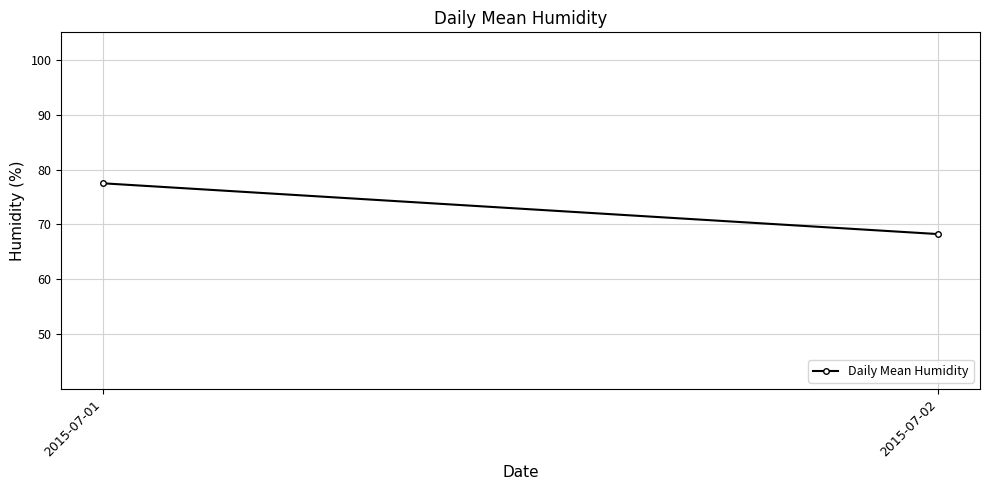

Is it true that the value at 2015-07-01 is 77.5?

True